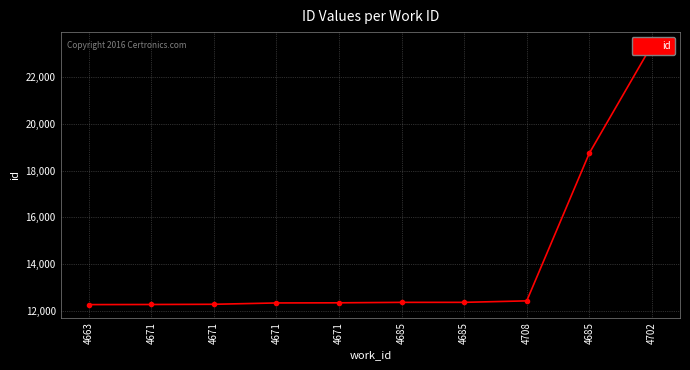

True or false: there are more than 2 points higher than both neighbors.

False